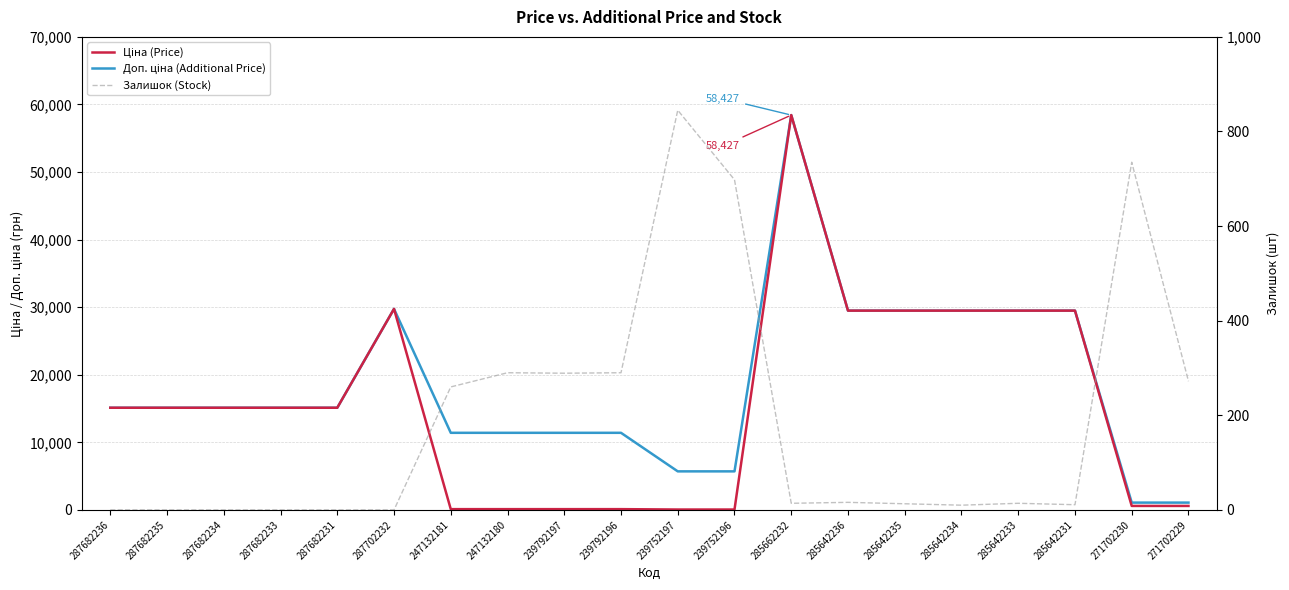

Is it true that Залишок (Stock) equals 10.0 at 285642234?

True